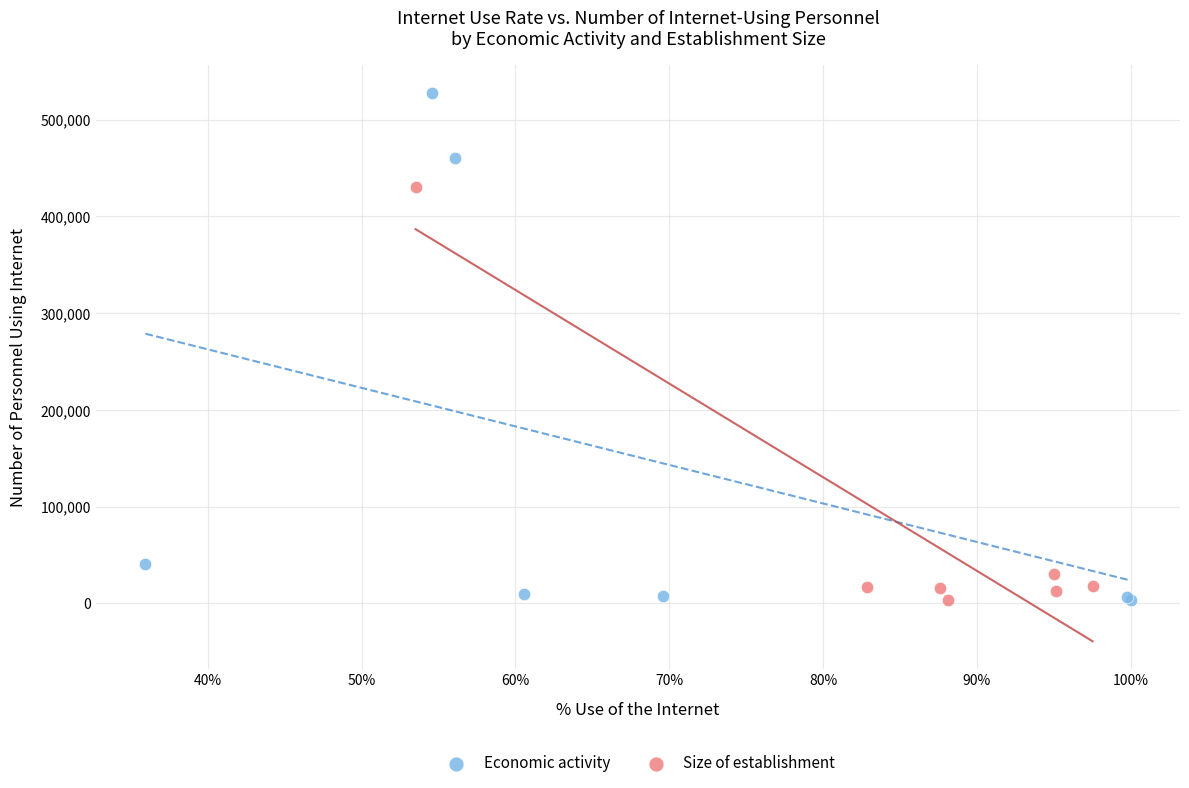

Which series contains the highest Y value?

Economic activity